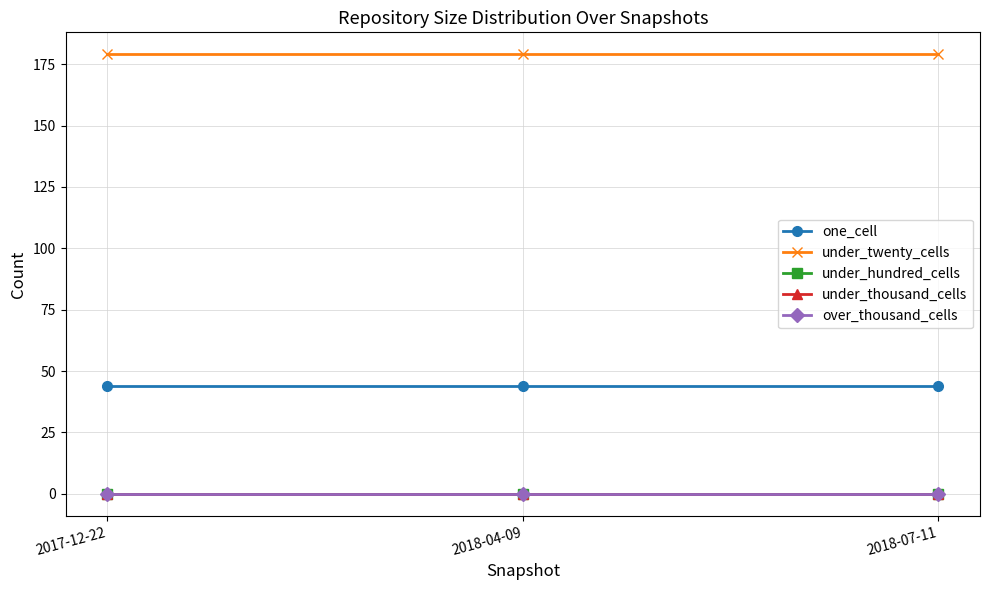

Does the chart have visible grid lines?

Yes